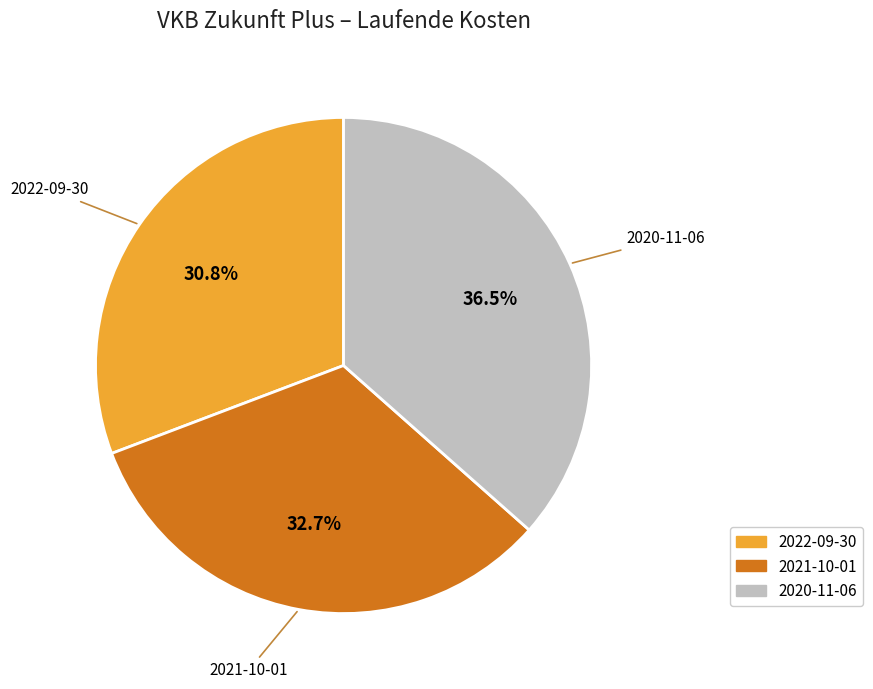

What percentage is the 2022-09-30 slice, to the nearest percent?

31%